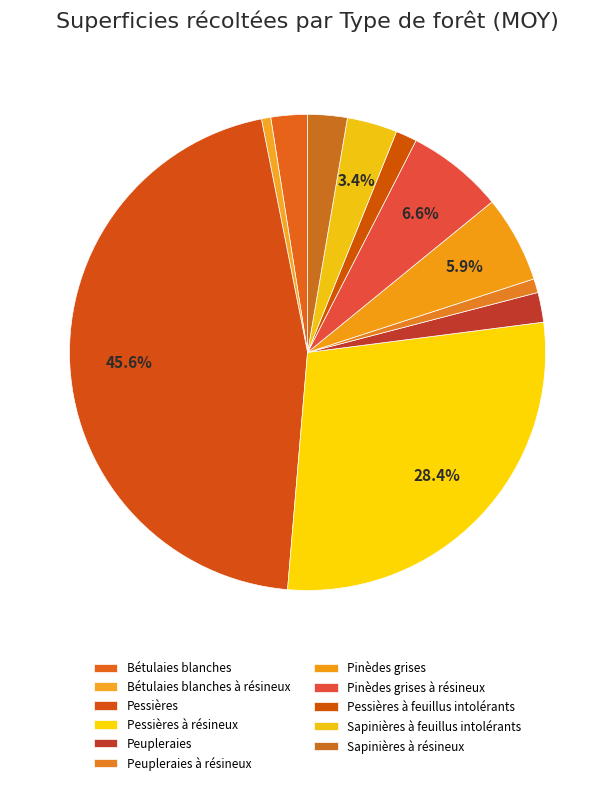

The Sapinières à feuillus intolérants slice represents 12% of the pie. True or false?

False